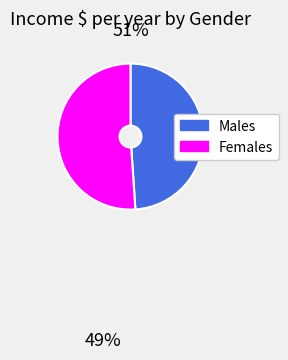

Do Females and Males together represent more than half of the pie?

Yes